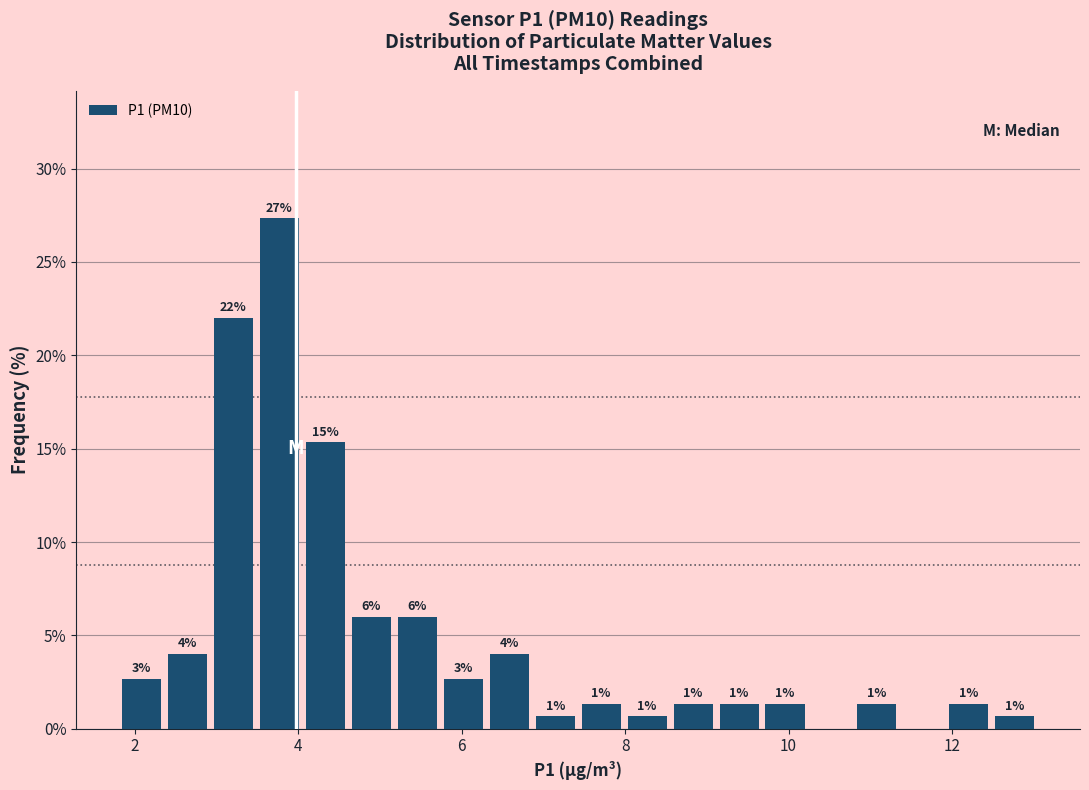

Around what value on the x-axis is the tallest bar? Give the approximate position of its centre, as read against the axis.

3.8